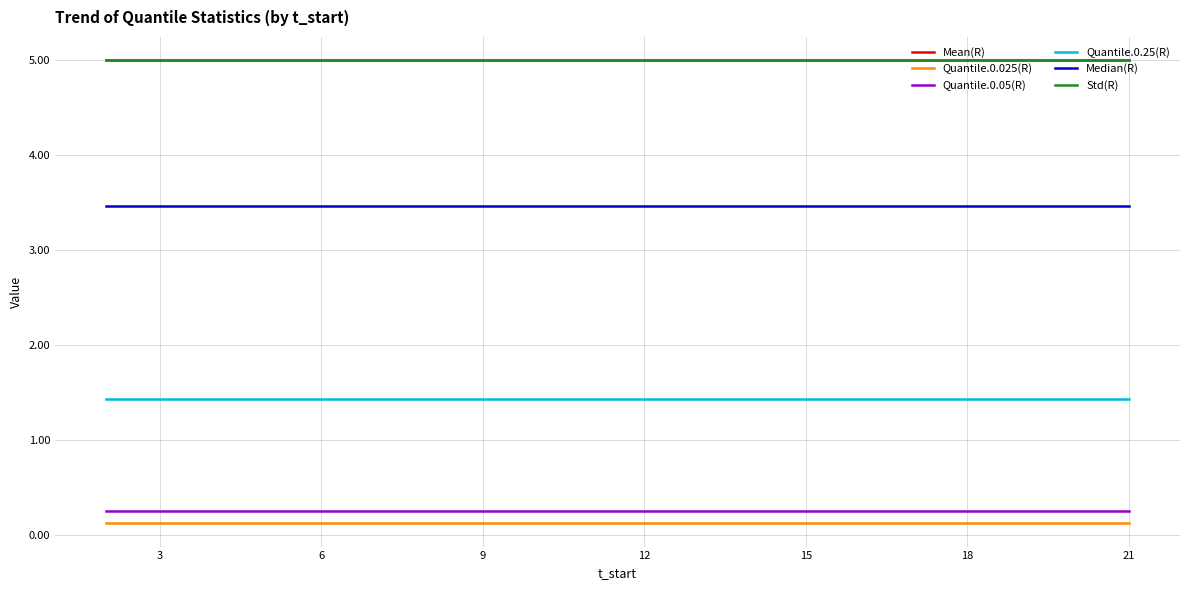

Reading right to left, extract all data points from this chart.

Mean(R): 5.0	5.0	5.0	5.0	5.0	5.0	5.0	5.0	5.0	5.0	5.0	5.0	5.0	5.0	5.0	5.0	5.0	5.0	5.0	5.0
Quantile.0.025(R): 0.1	0.1	0.1	0.1	0.1	0.1	0.1	0.1	0.1	0.1	0.1	0.1	0.1	0.1	0.1	0.1	0.1	0.1	0.1	0.1
Quantile.0.05(R): 0.3	0.3	0.3	0.3	0.3	0.3	0.3	0.3	0.3	0.3	0.3	0.3	0.3	0.3	0.3	0.3	0.3	0.3	0.3	0.3
Quantile.0.25(R): 1.4	1.4	1.4	1.4	1.4	1.4	1.4	1.4	1.4	1.4	1.4	1.4	1.4	1.4	1.4	1.4	1.4	1.4	1.4	1.4
Median(R): 3.5	3.5	3.5	3.5	3.5	3.5	3.5	3.5	3.5	3.5	3.5	3.5	3.5	3.5	3.5	3.5	3.5	3.5	3.5	3.5
Std(R): 5.0	5.0	5.0	5.0	5.0	5.0	5.0	5.0	5.0	5.0	5.0	5.0	5.0	5.0	5.0	5.0	5.0	5.0	5.0	5.0